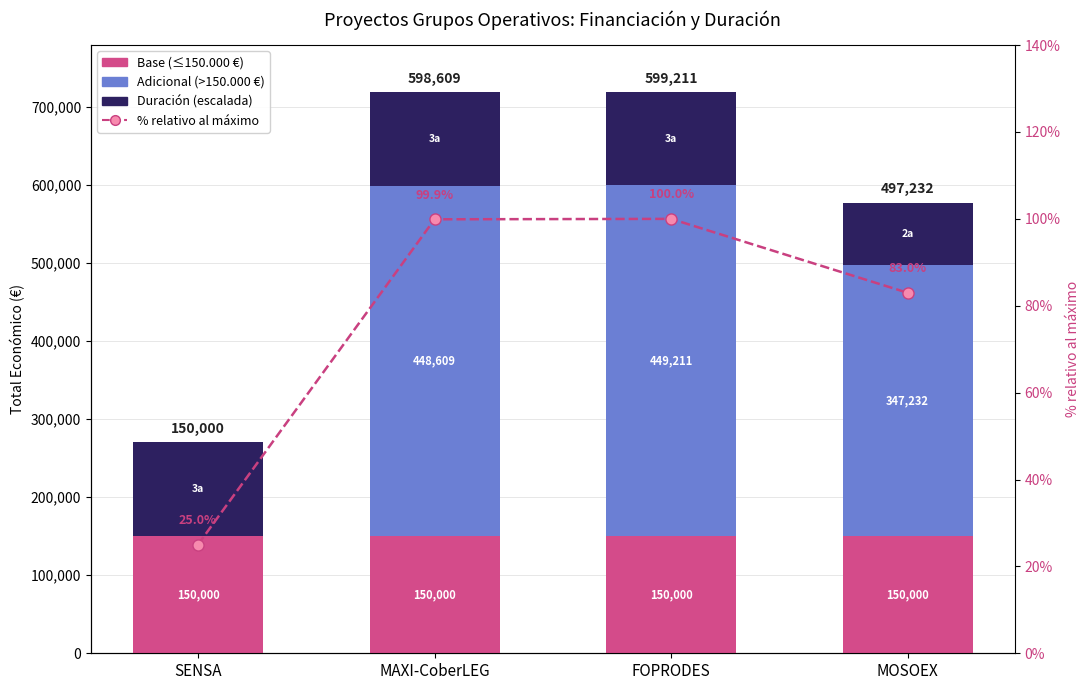

Are the bars horizontal?

No